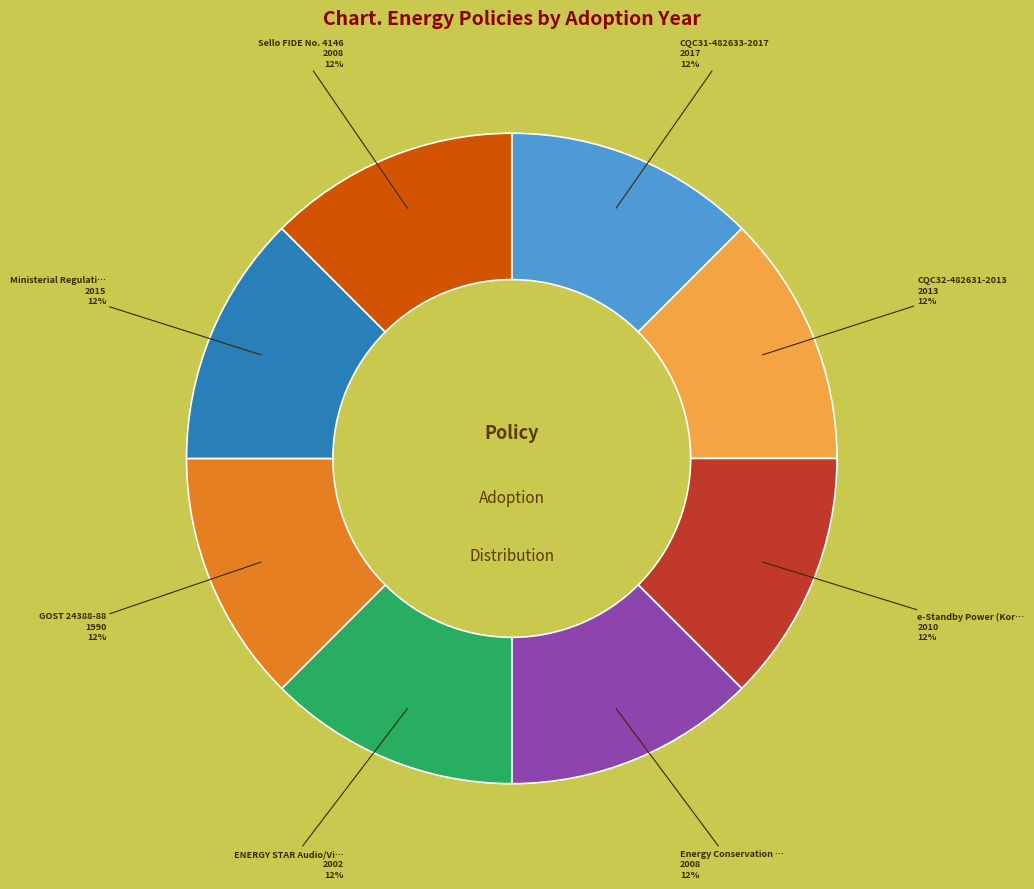

Does any single category account for the majority?

No